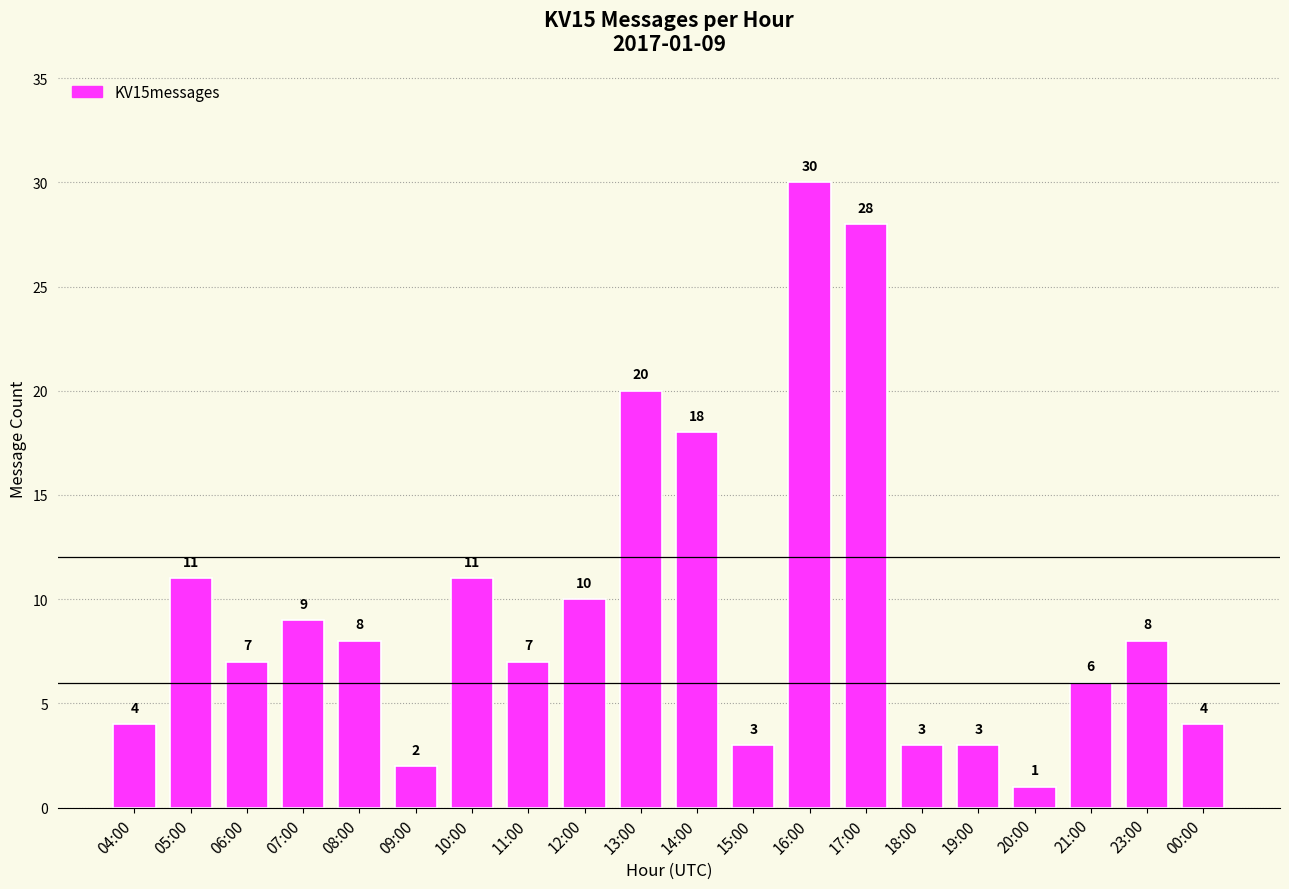

What position from the left is 23:00?

19